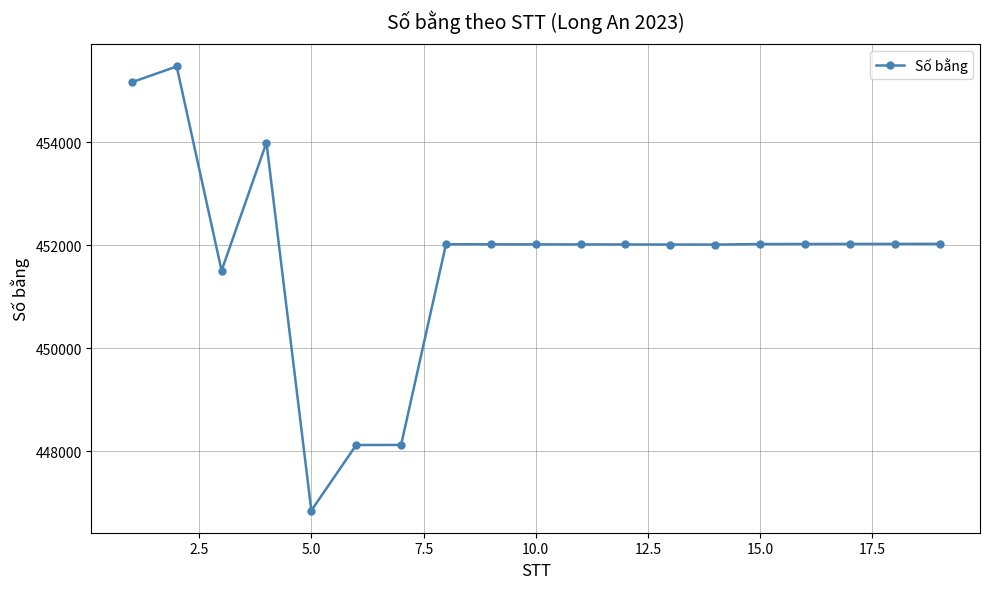

What is the smallest value displayed?

446850